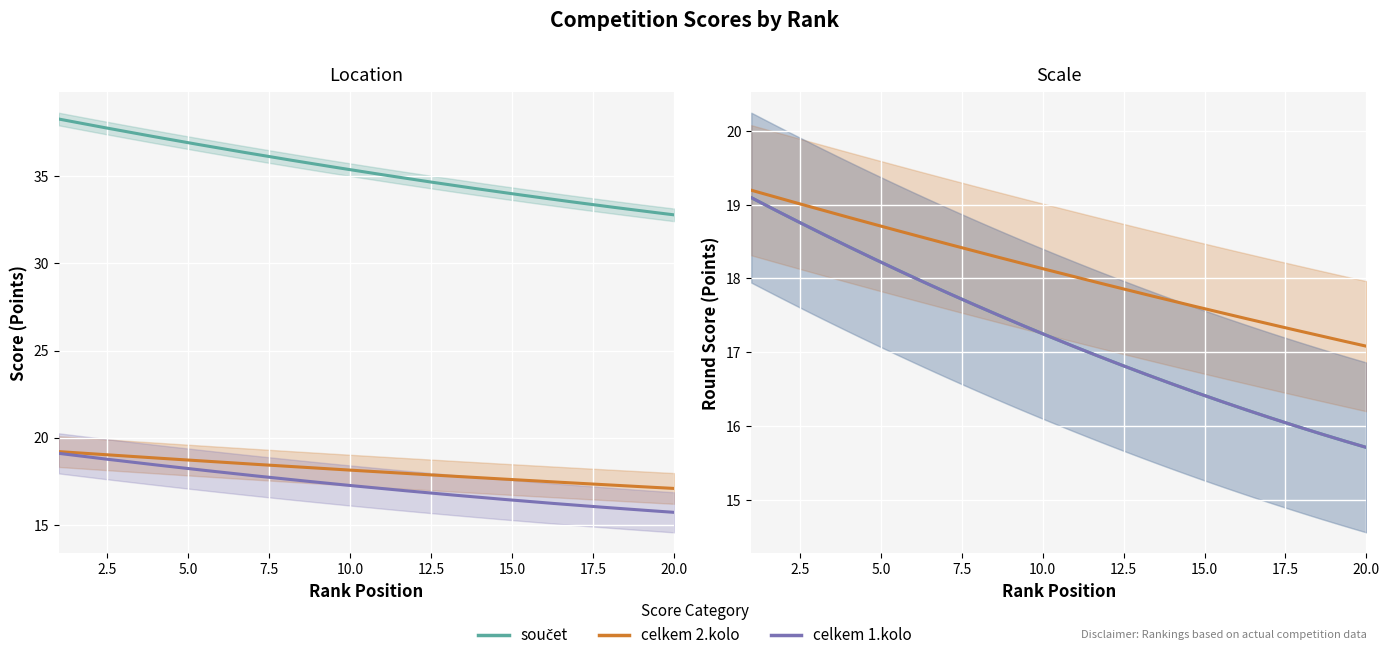

How many categories are shown in the chart?

20